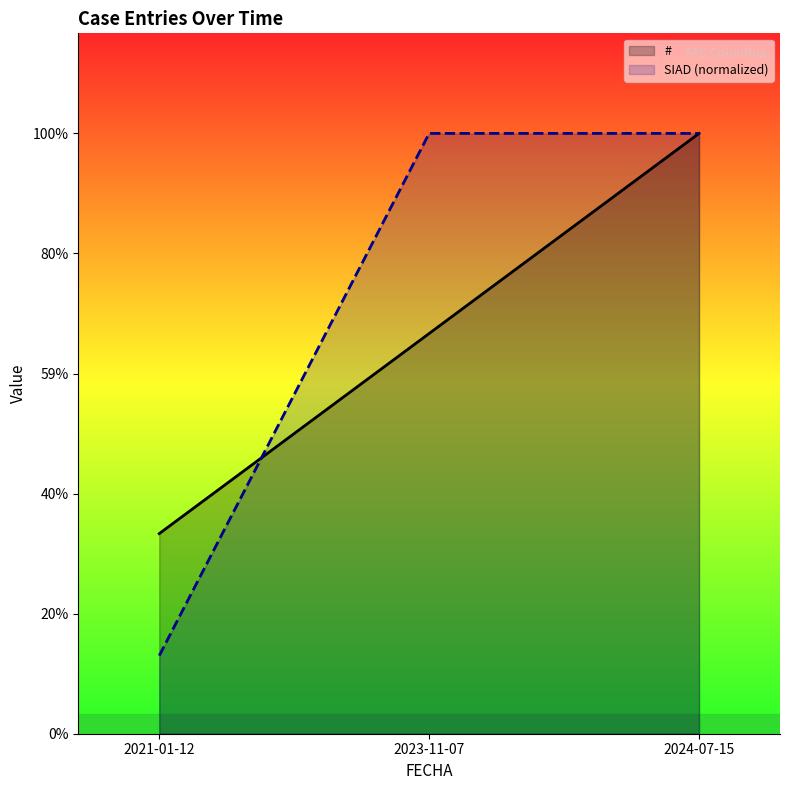

Rank the series by their maximum value, from lowest to highest.

#, SIAD